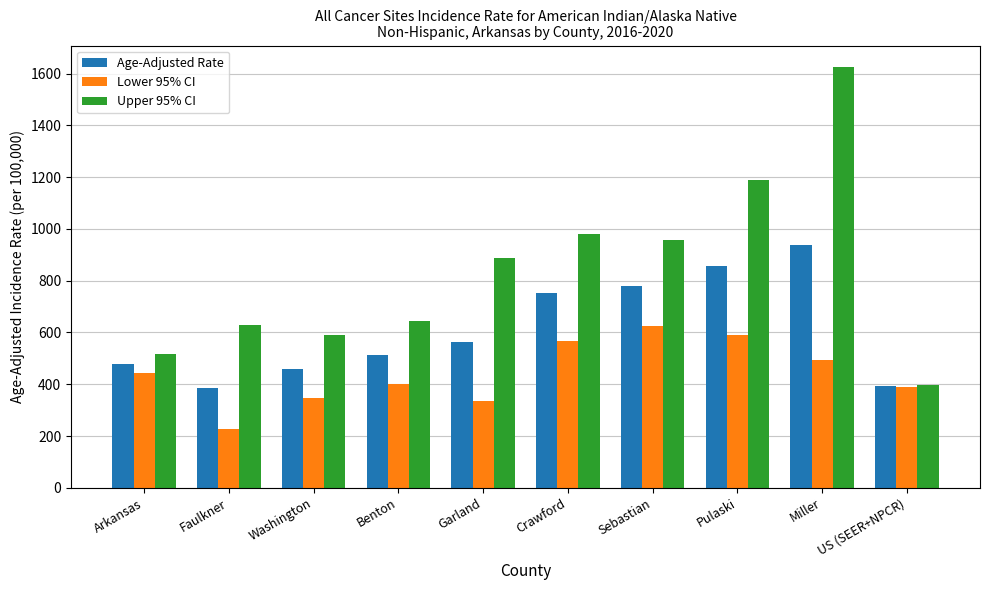

What is the highest value of the Lower 95% CI series?

623.6